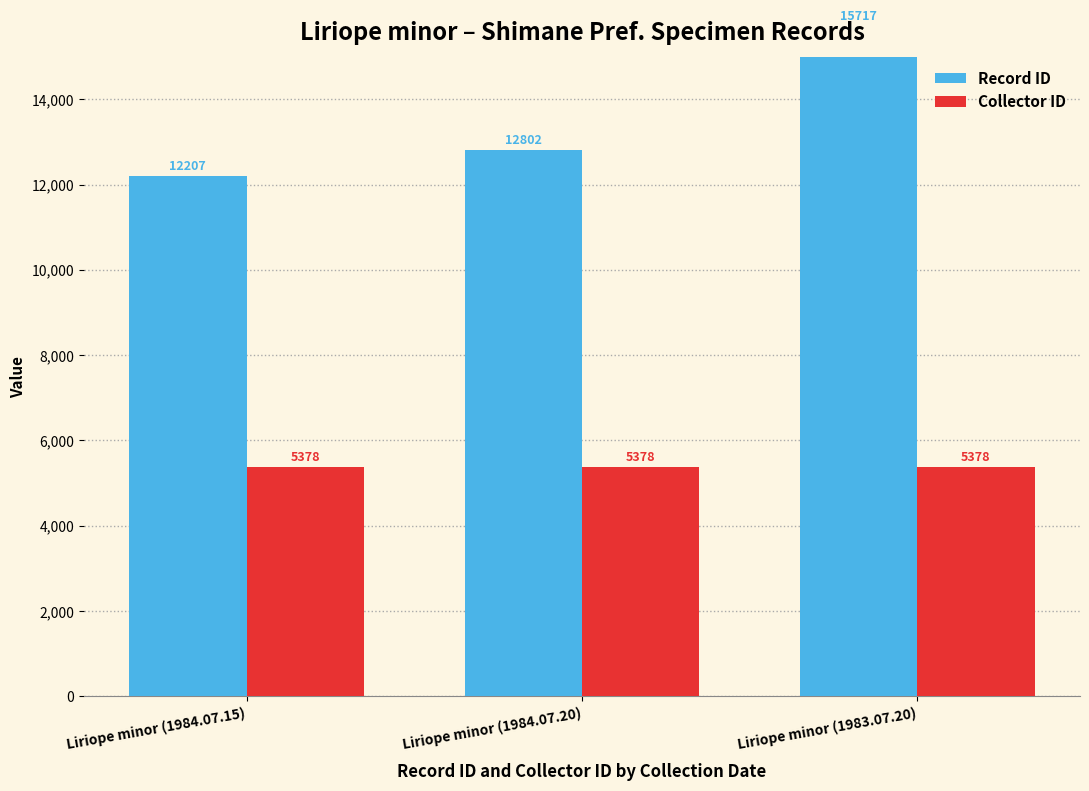

What is the sum of the Collector ID values at Liriope minor (1984.07.15) and Liriope minor (1984.07.20)?

10756